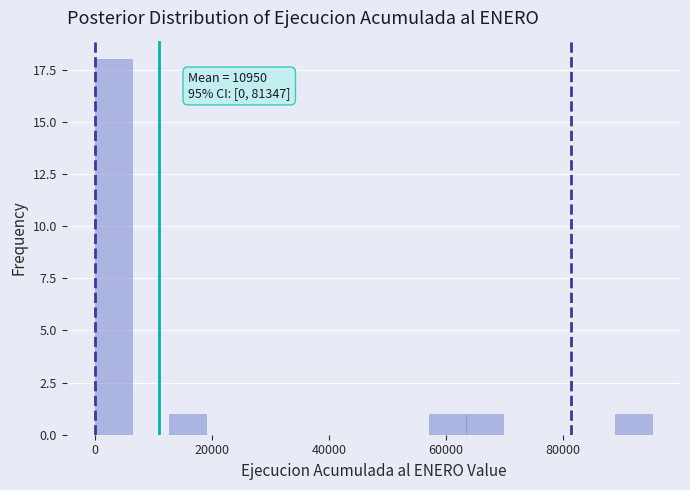

Read against the x-axis, roughly where is the centre of the tallest bar?

4000